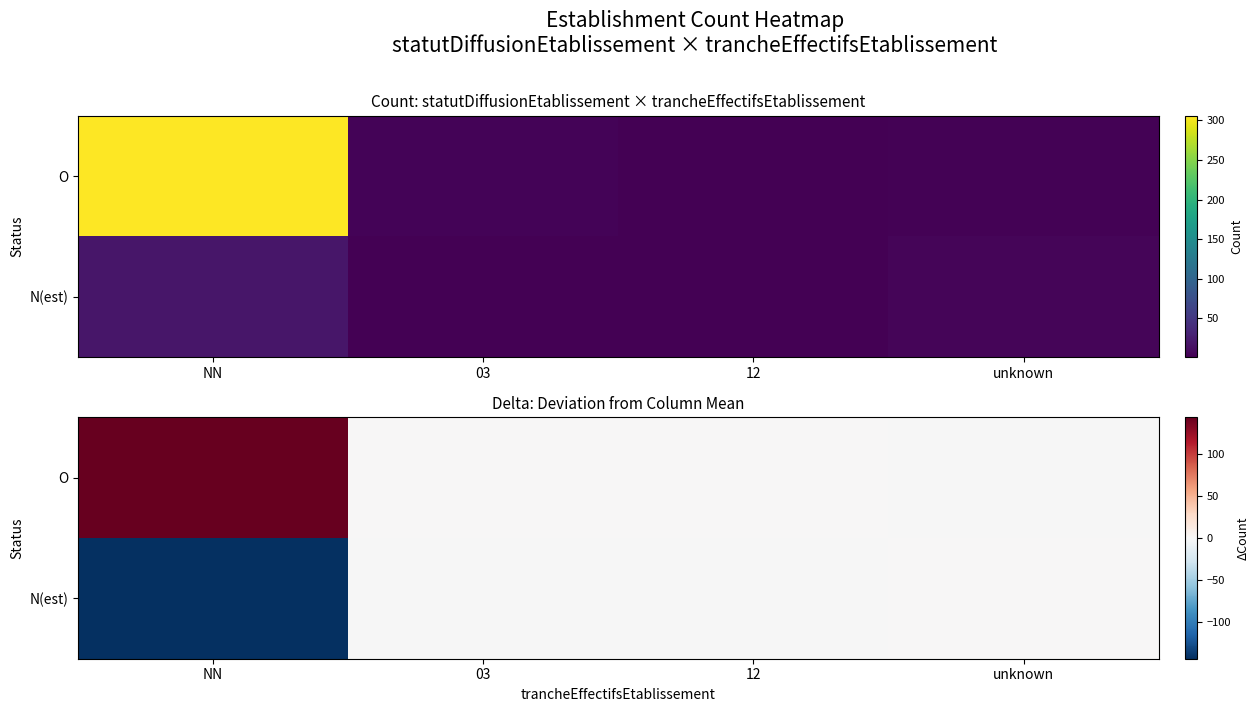

Rank the categories by O value from lowest to highest.

unknown, 12, 03, NN